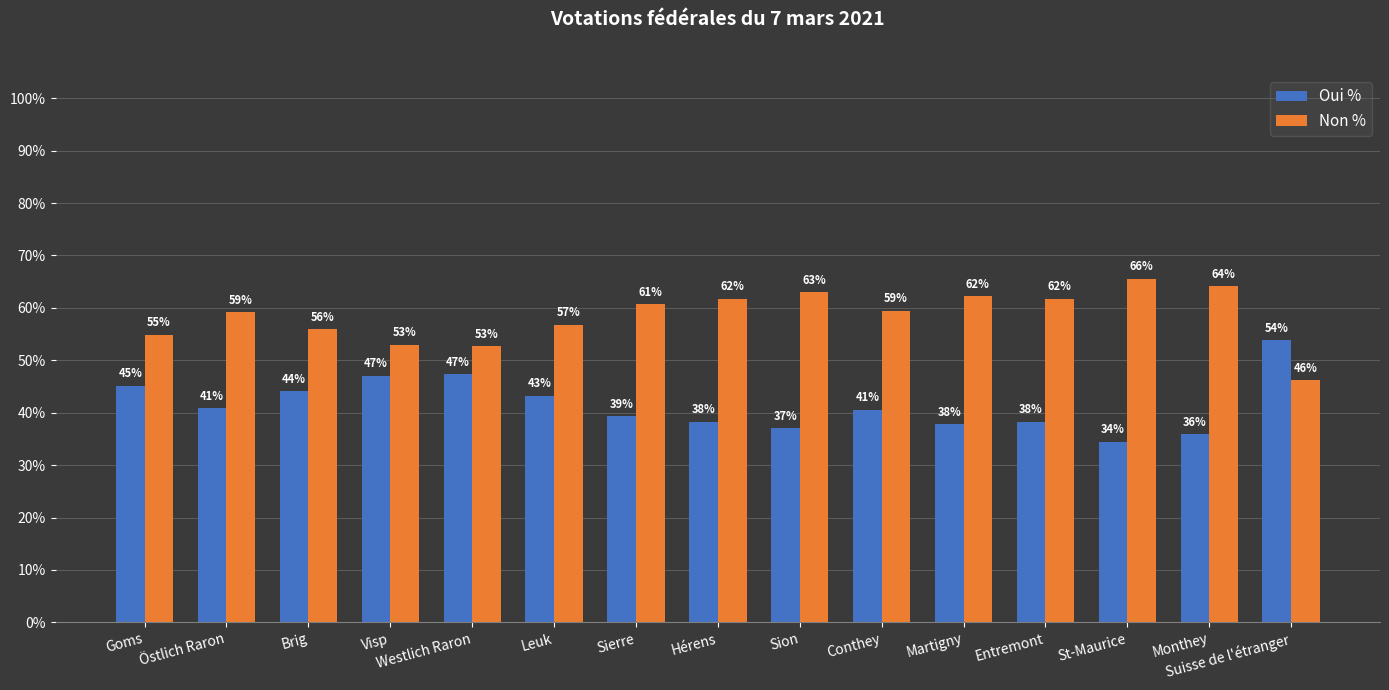

True or false: Oui % has a value of 39.3 at Sierre.

True